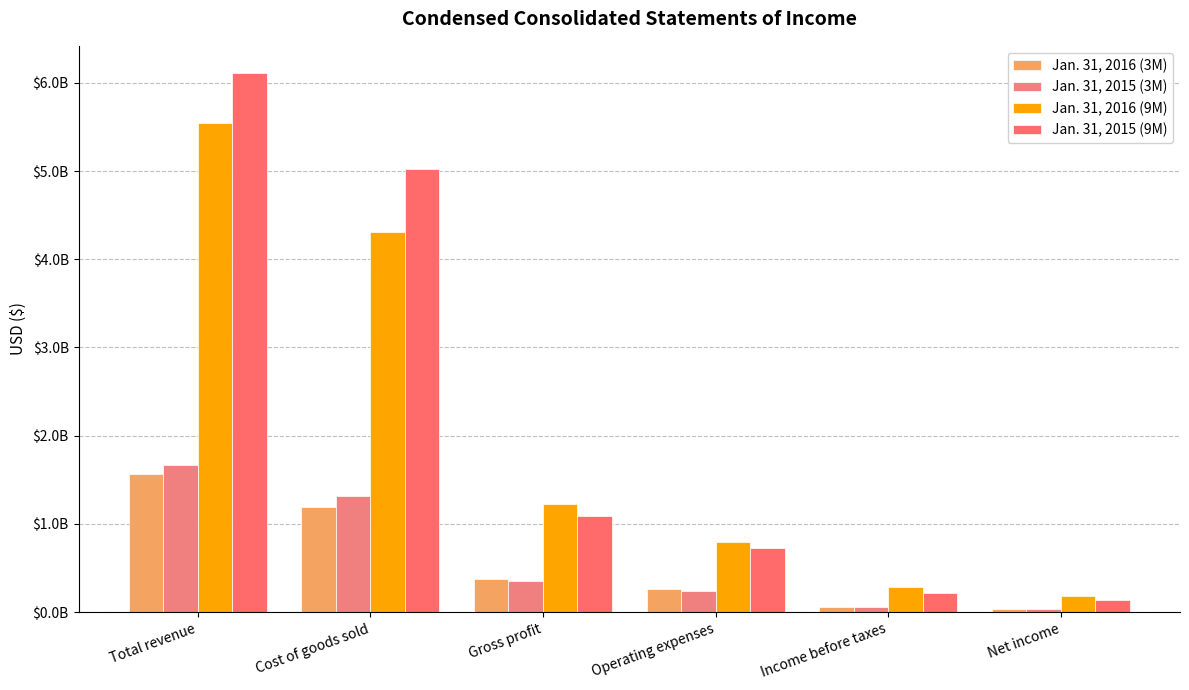

At which label does Jan. 31, 2016 (9M) first exceed 1225401000?

Total revenue